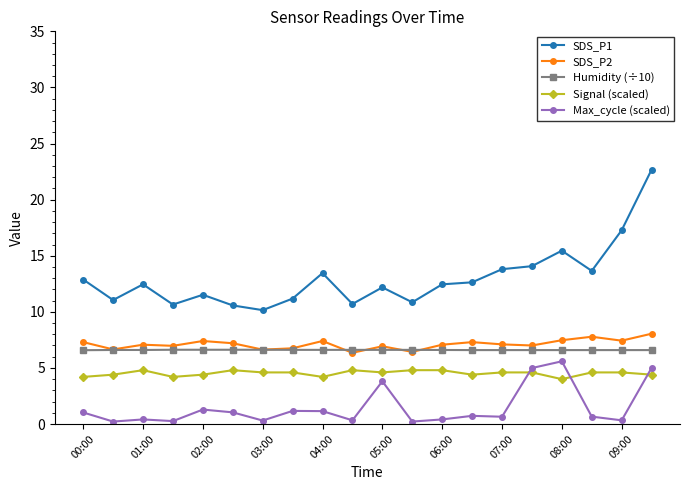

What is the difference between the second highest and minimum values in the Max_cycle (scaled) series?

4.8